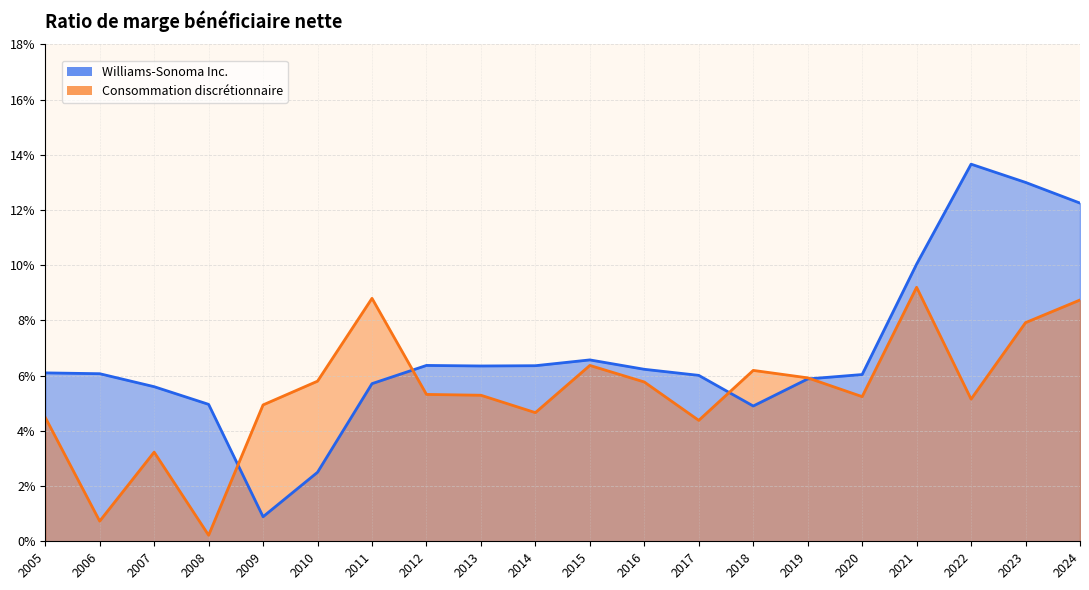

How many data points does each series have?

20